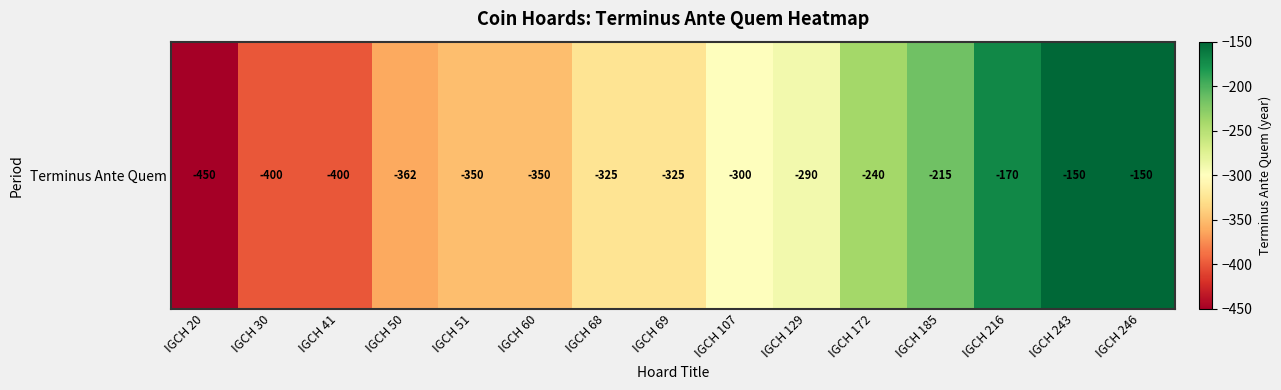

Which category has the lowest value across all series?

IGCH 20